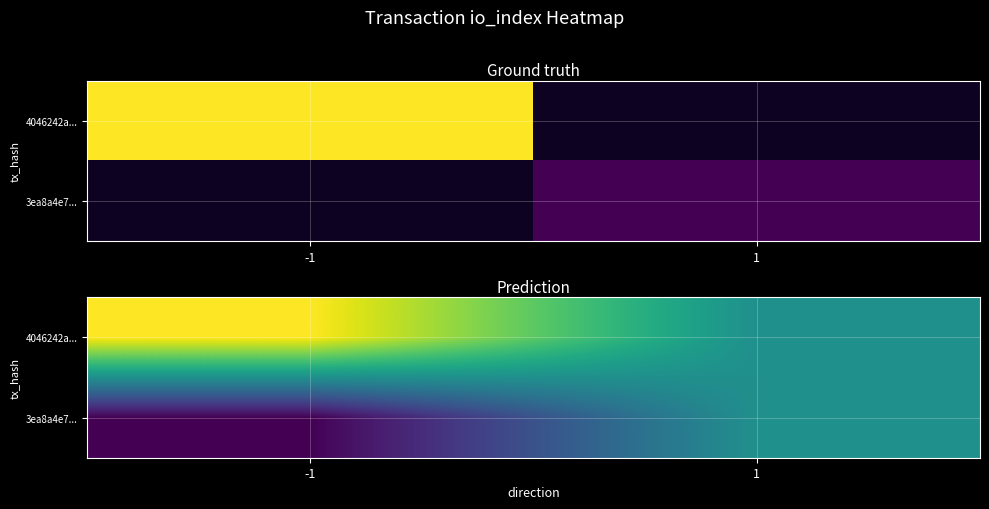

How many data points in 4046242a... are less than 1?

1